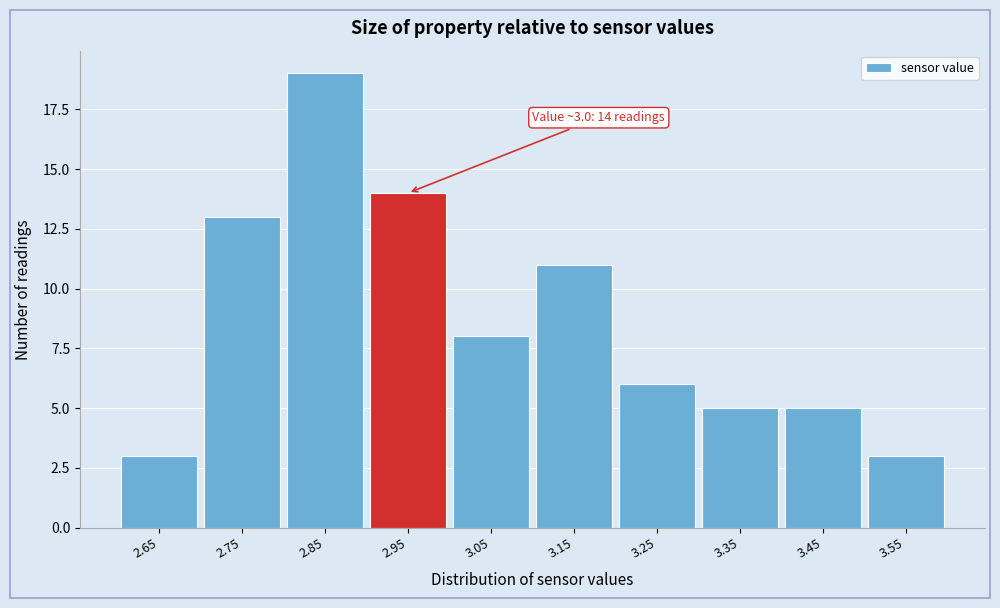

Reading left to right, transcribe all the data shown in this chart.

3	13	19	14	8	11	6	5	5	3